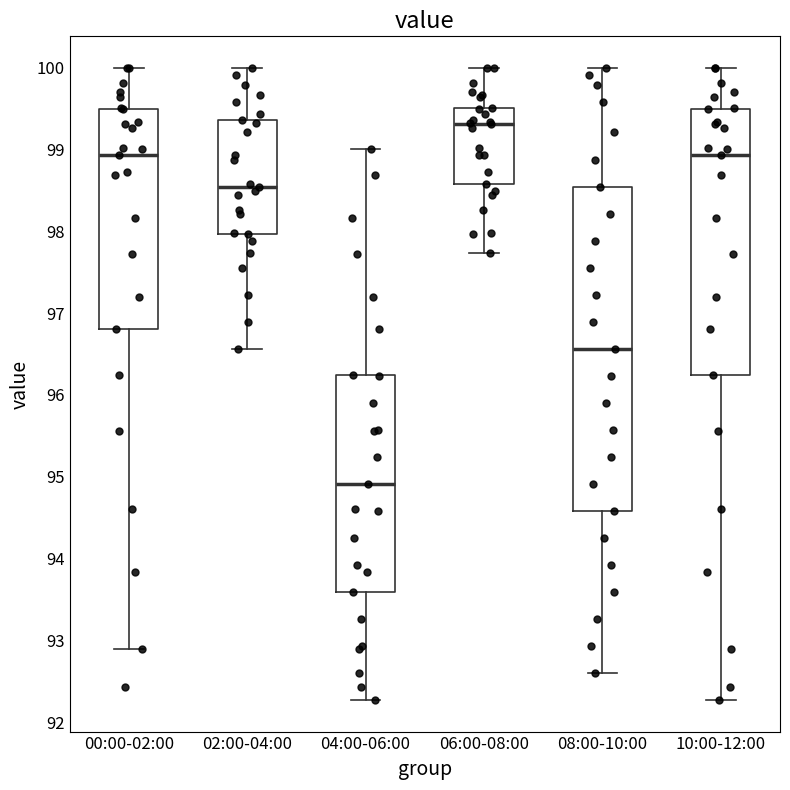

Comparing the boxes themselves (not the whiskers), which one is the tallest?

08:00-10:00